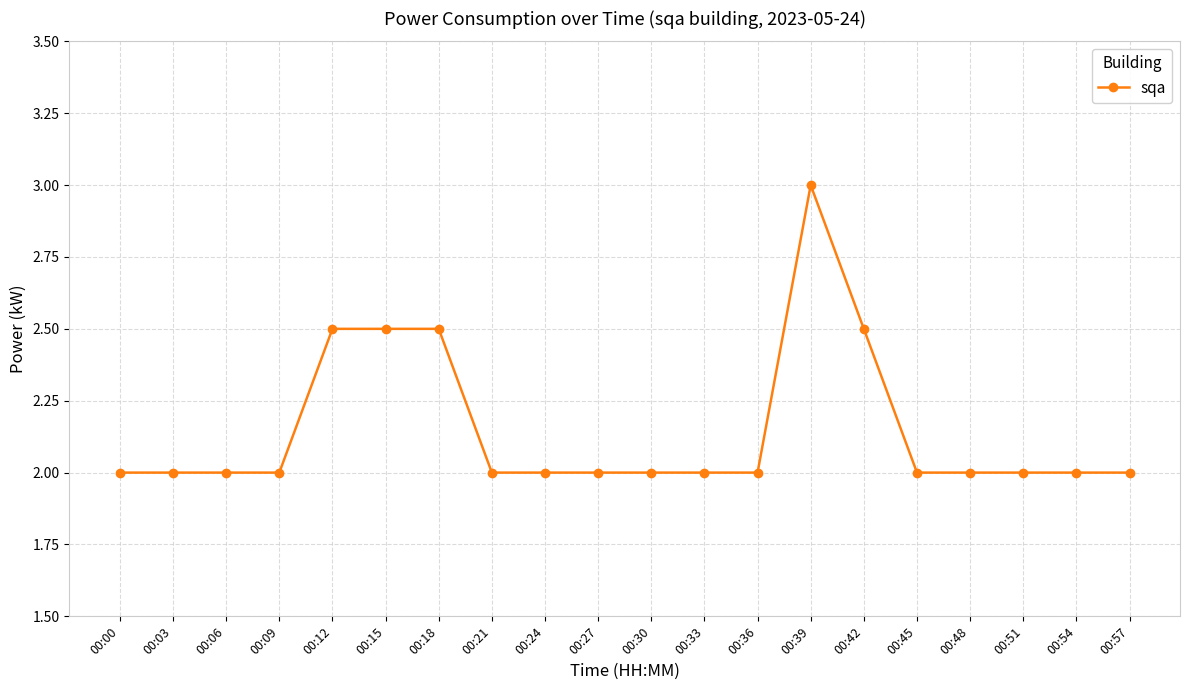

Count the values in the range 2 to 3.

20